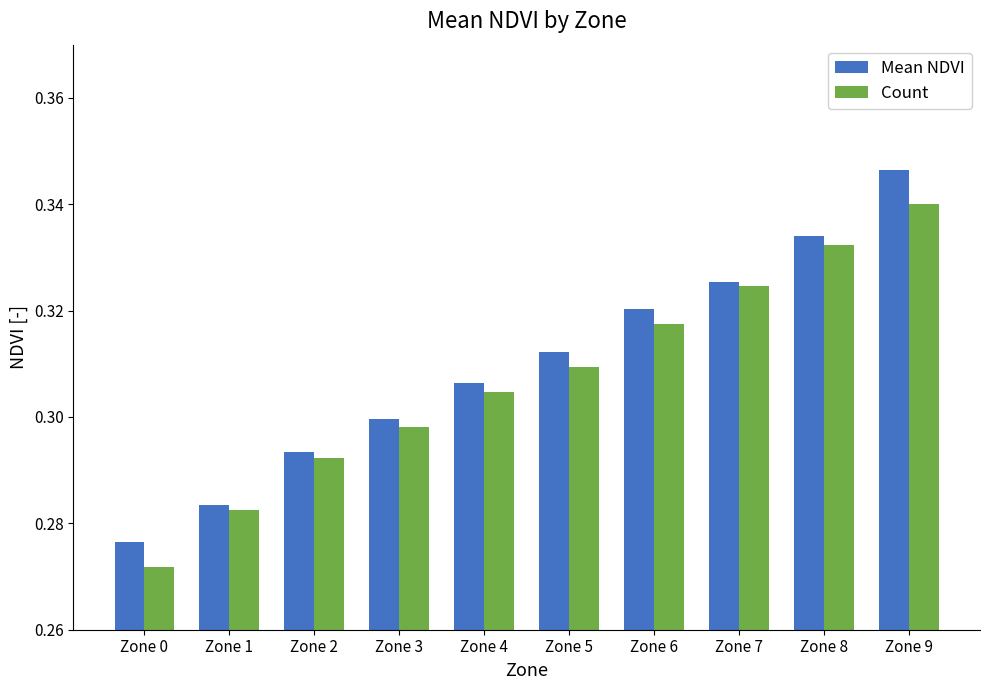

Which series has the largest total across all categories?

Mean NDVI